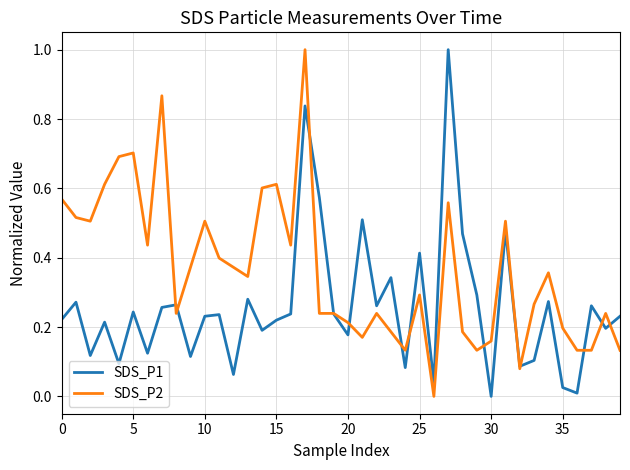

Which series has the largest total across all categories?

SDS_P2